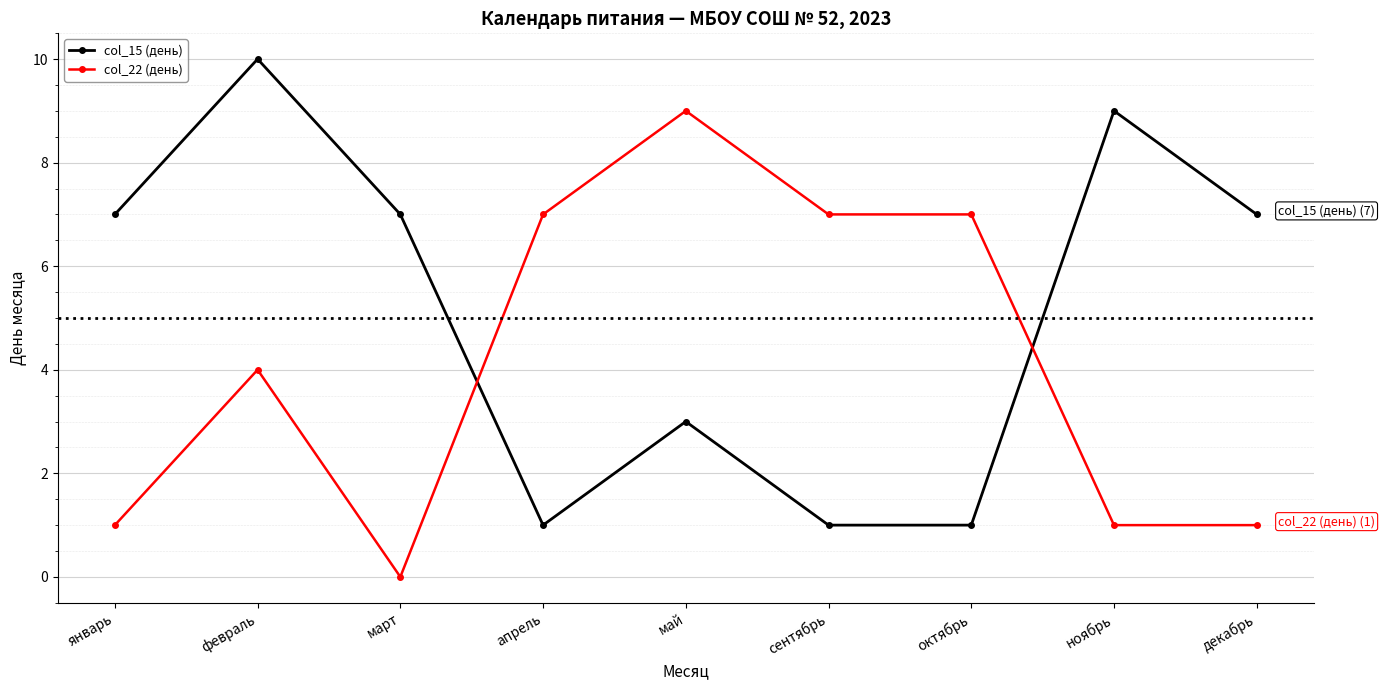

What is the maximum value for col_22 (день)?

9